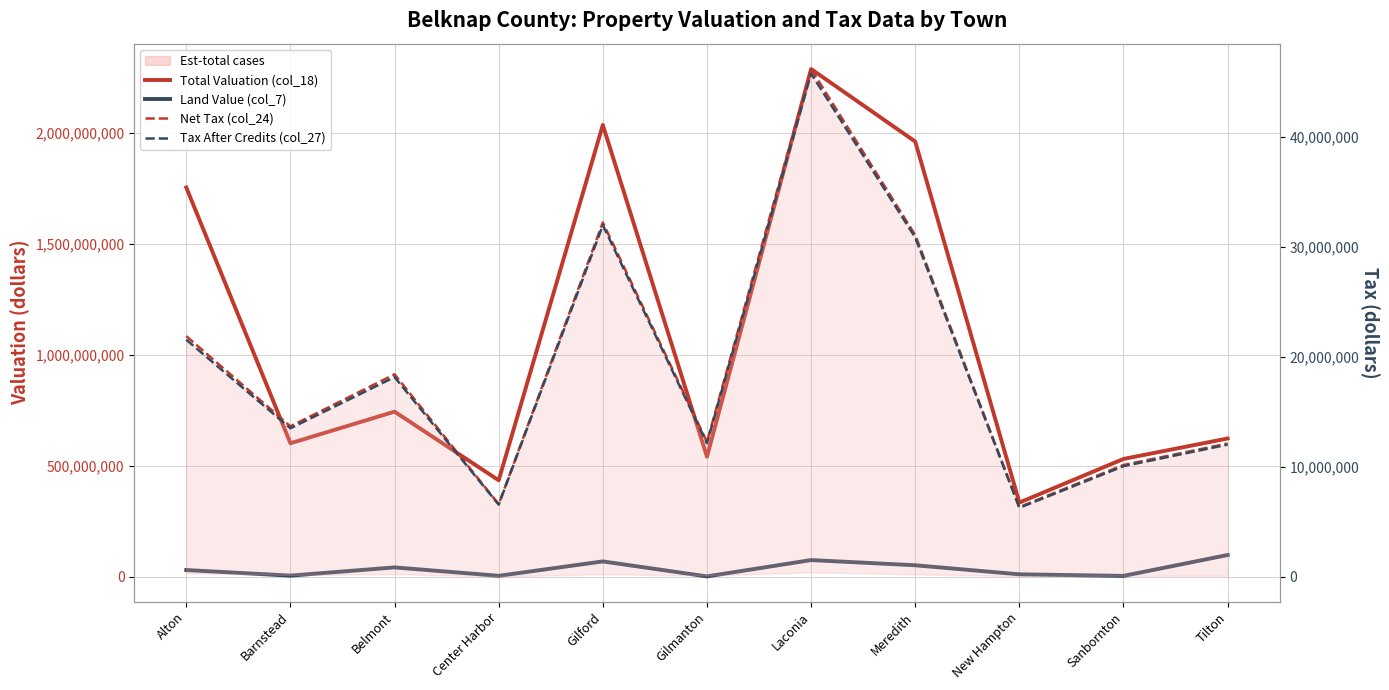

What is the difference between the maximum and minimum values in the Total Valuation (col_18) series?

1951781762